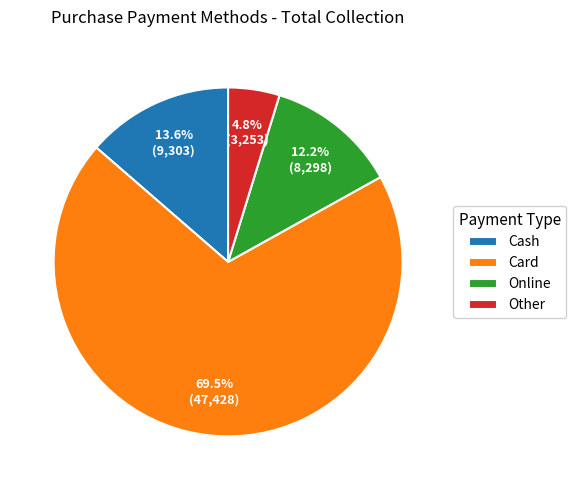

To the nearest percent, what is the difference between the largest and smallest slice percentages?

65%